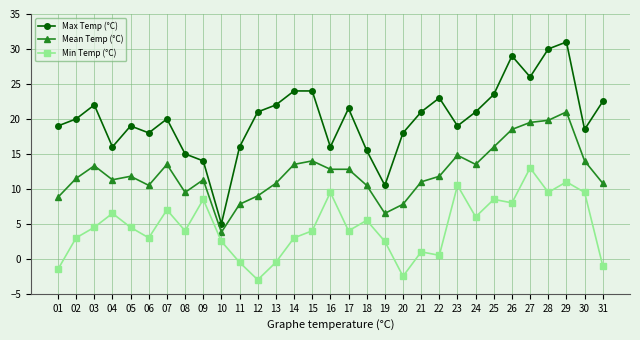

At 17, list the series in order from largest to smallest.

Max Temp (°C), Mean Temp (°C), Min Temp (°C)